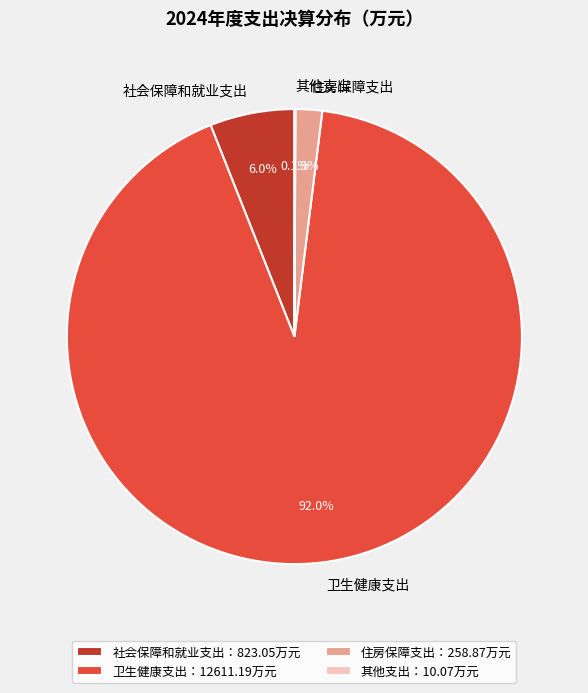

Which slice represents more than half of the pie?

卫生健康支出